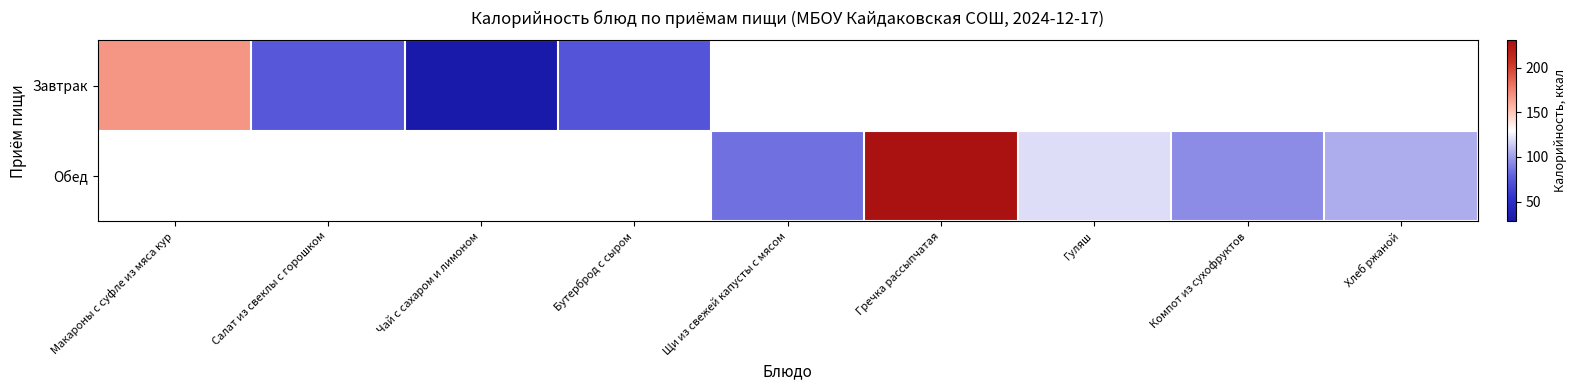

What is the difference between the maximum and minimum values in the Завтрак series?

140.0